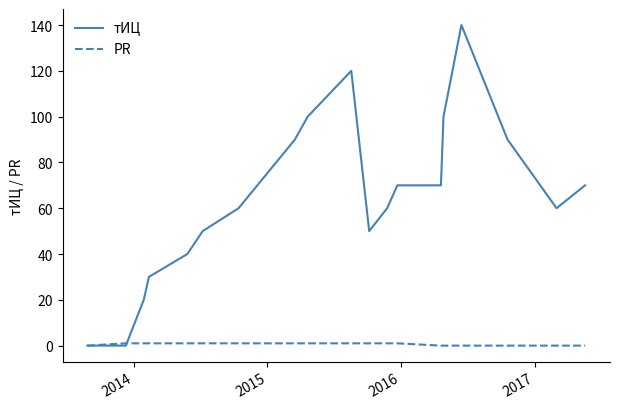

Which series has the widest spread of values?

тИЦ